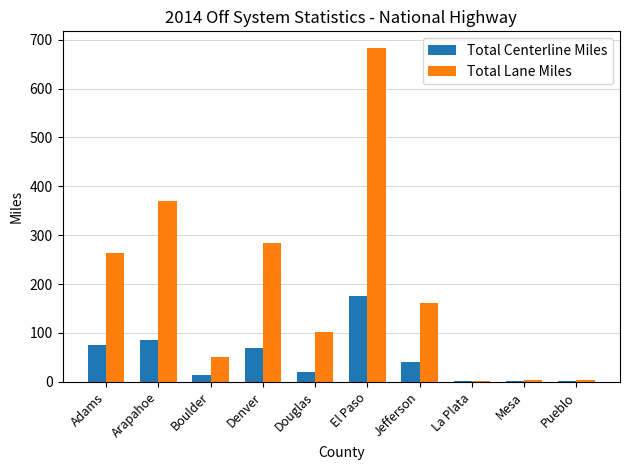

Which series has the largest total across all categories?

Total Lane Miles